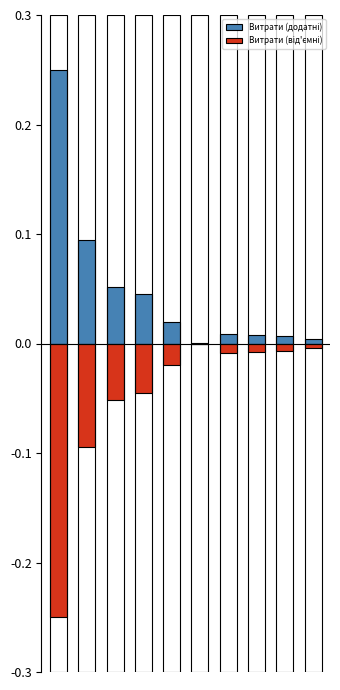

Which series has the largest range (max minus min)?

Витрати (додатні)